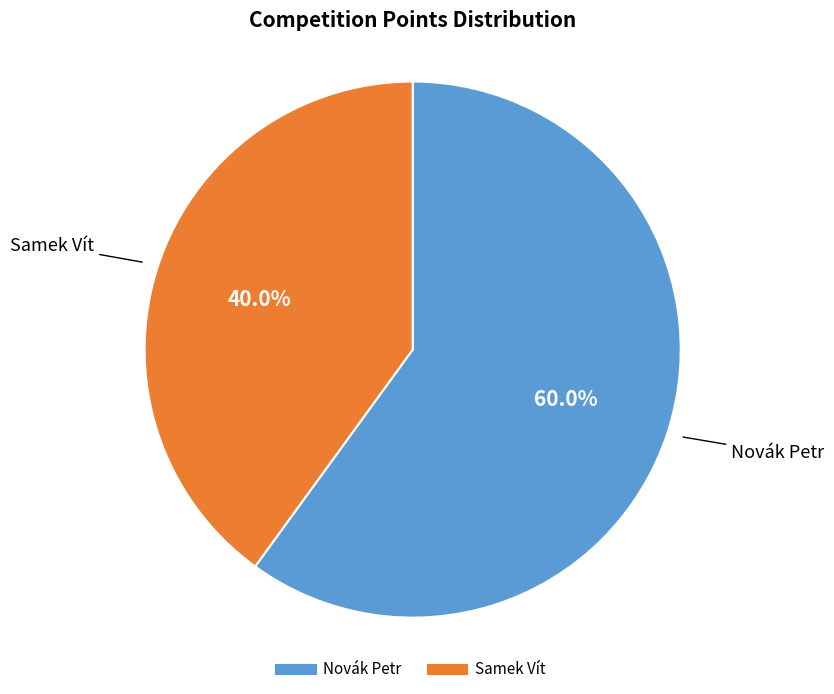

Does any single category account for the majority?

Yes